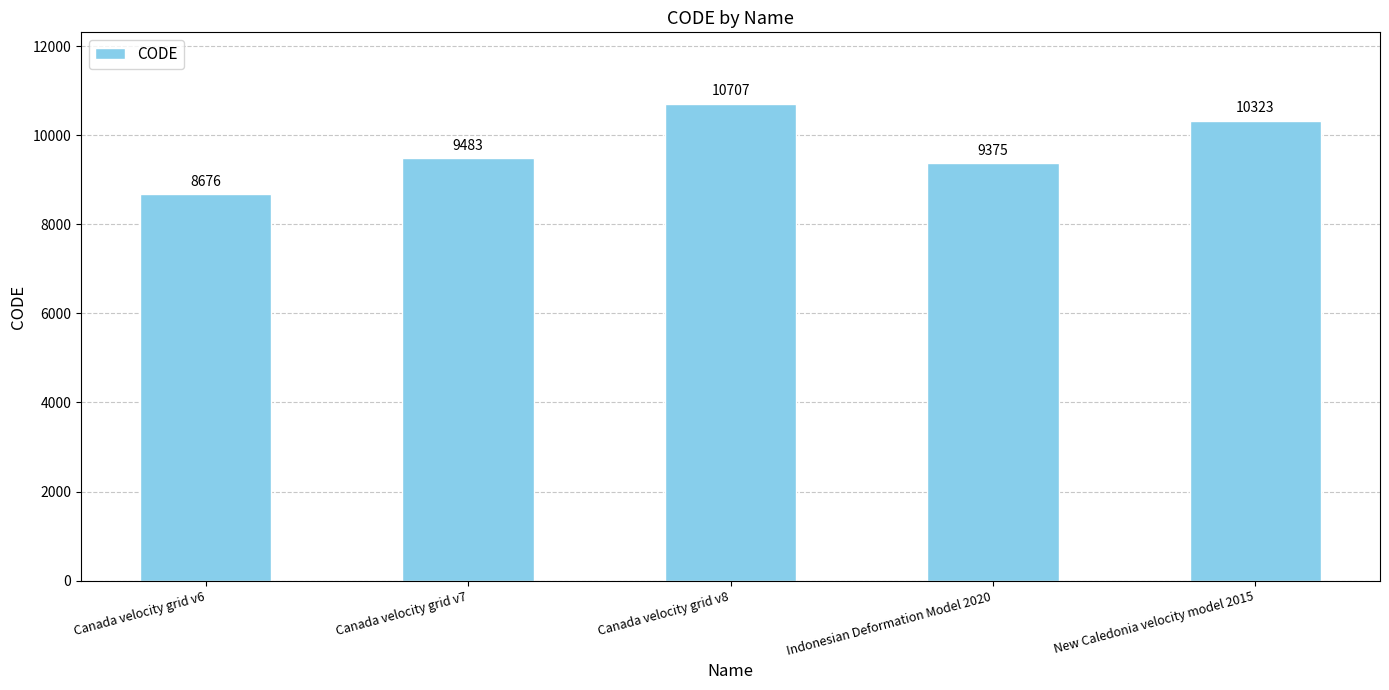

What is the minimum value shown in the chart?

8676